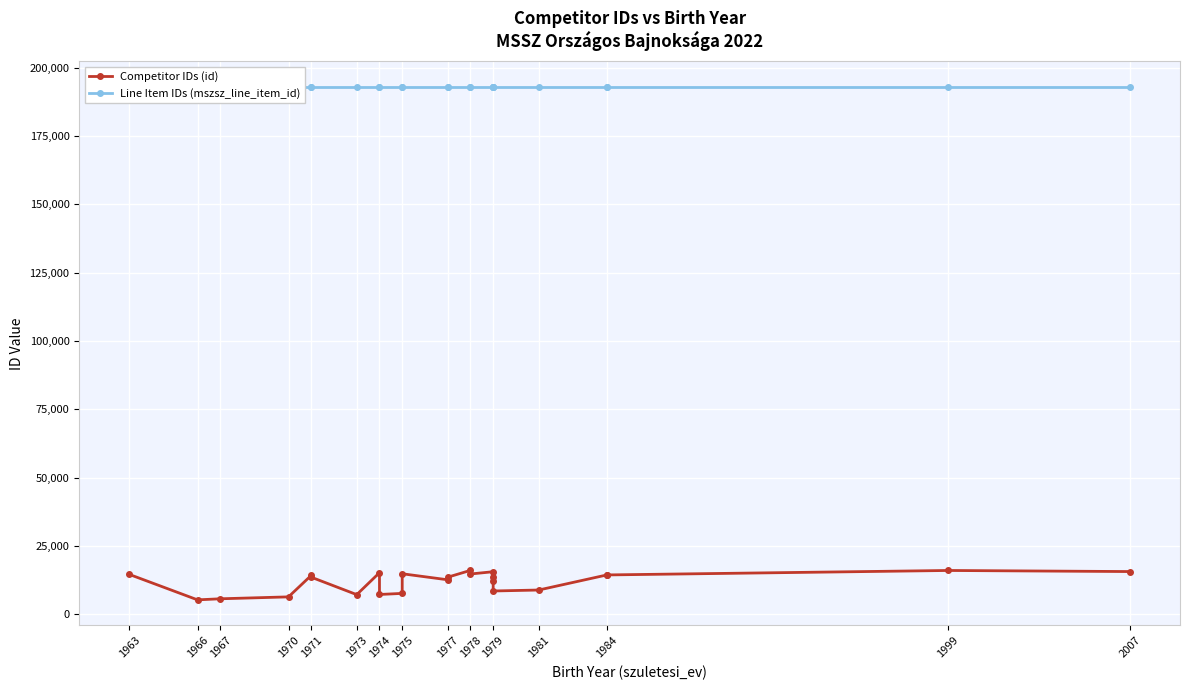

How many values in the Competitor IDs (id) series exceed 13634?

11